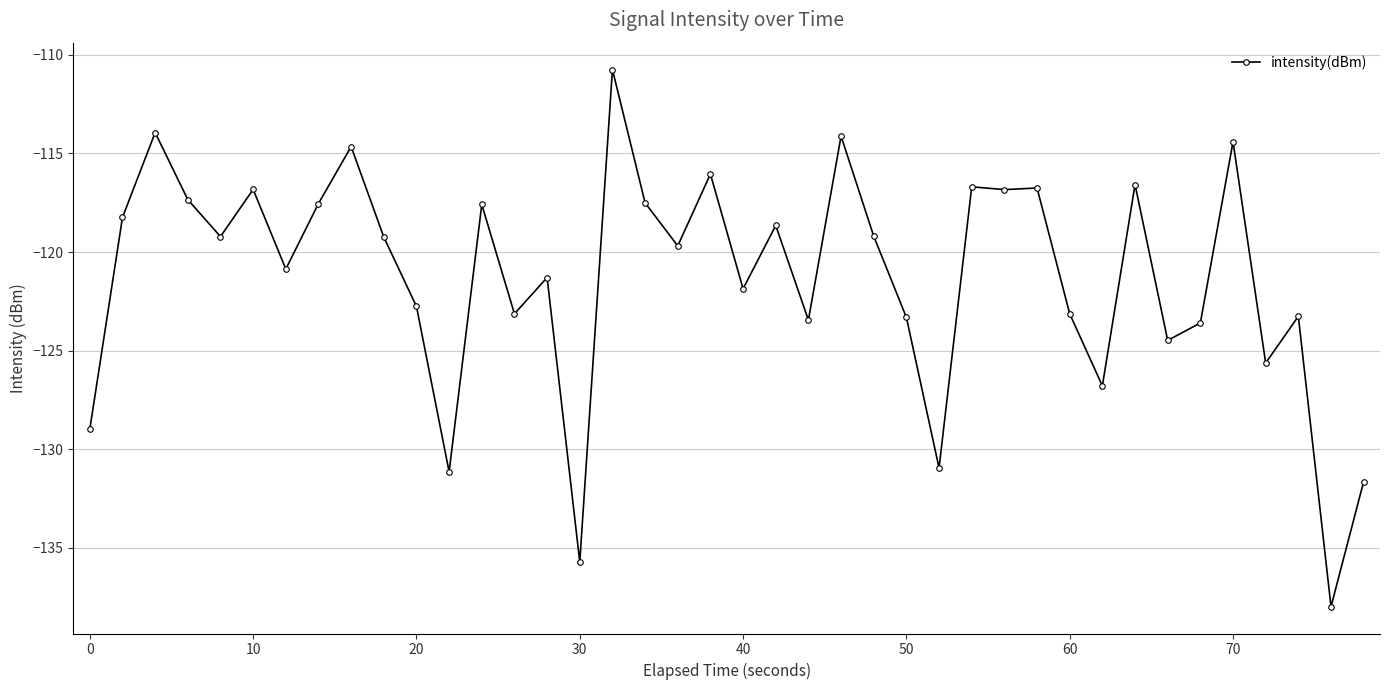

What is the difference between the second highest and second lowest values?

21.8